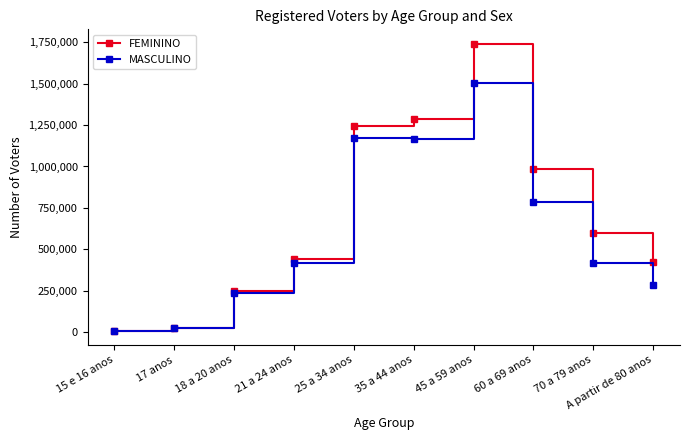

At how many categories does at least one series exceed 970714?

4